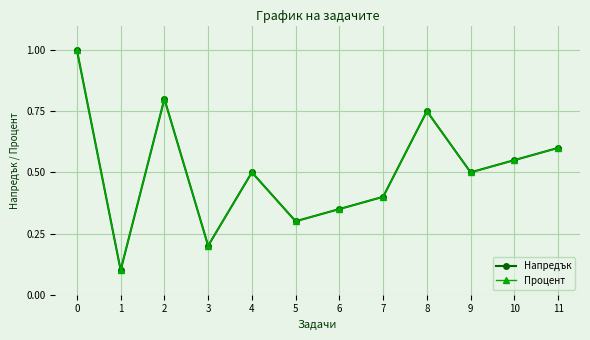

Is this an area chart (filled region under the line)?

No